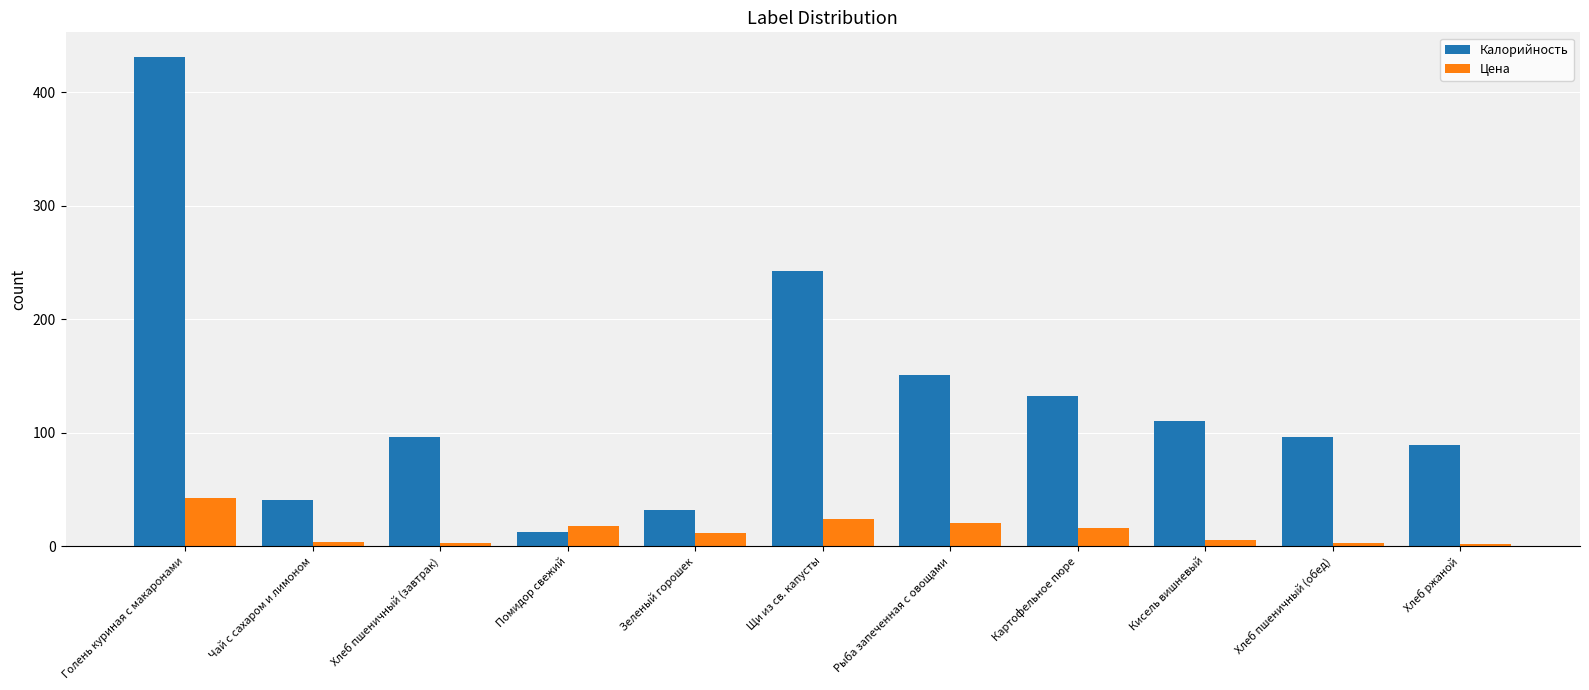

Is it true that Цена equals 39.6 at Щи из св. капусты?

False